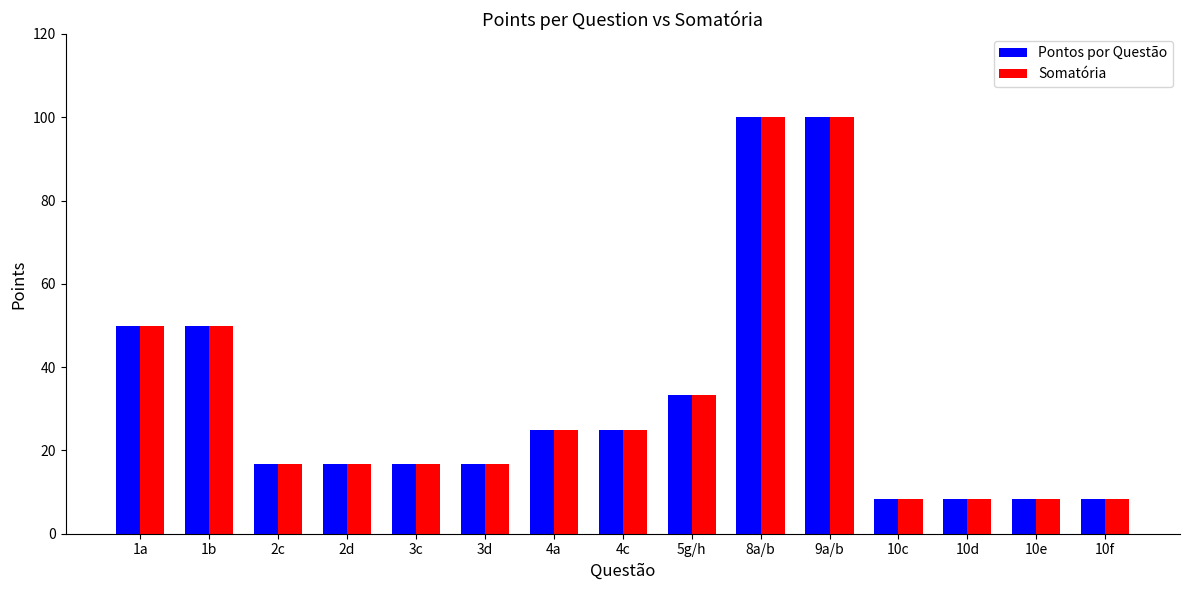

Reading left to right, list all the values displayed in this chart.

Pontos por Questão: 50.0	50.0	16.7	16.7	16.7	16.7	25.0	25.0	33.3	100.0	100.0	8.3	8.3	8.3	8.3
Somatória: 50.0	50.0	16.7	16.7	16.7	16.7	25.0	25.0	33.3	100.0	100.0	8.3	8.3	8.3	8.3